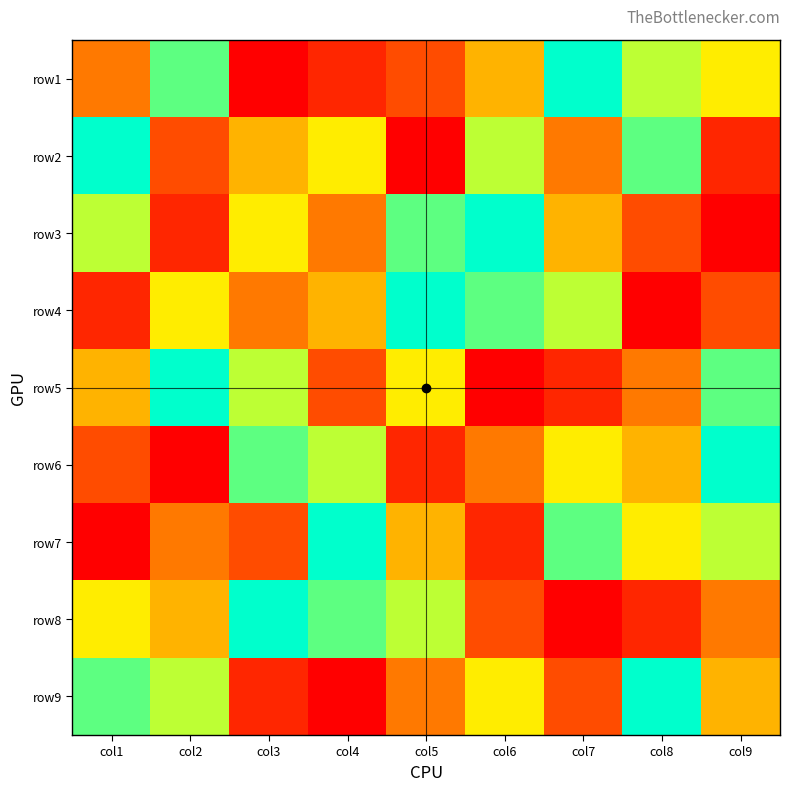

What is the minimum value shown in the chart?

1